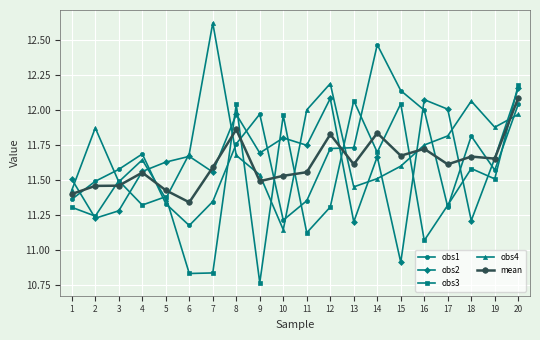

True or false: obs3 has more than 2 points higher than both neighbors.

True